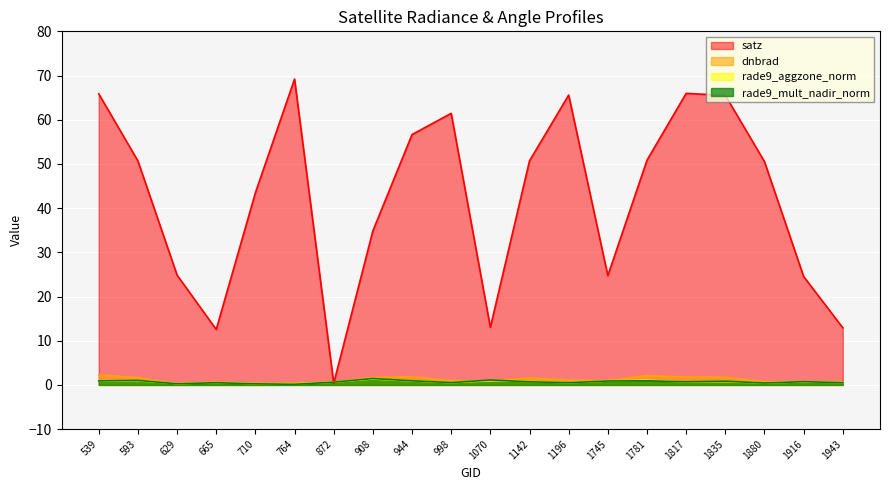

In rade9_mult_nadir_norm, how many points are lower than both neighbors (excluding endpoints)?

6